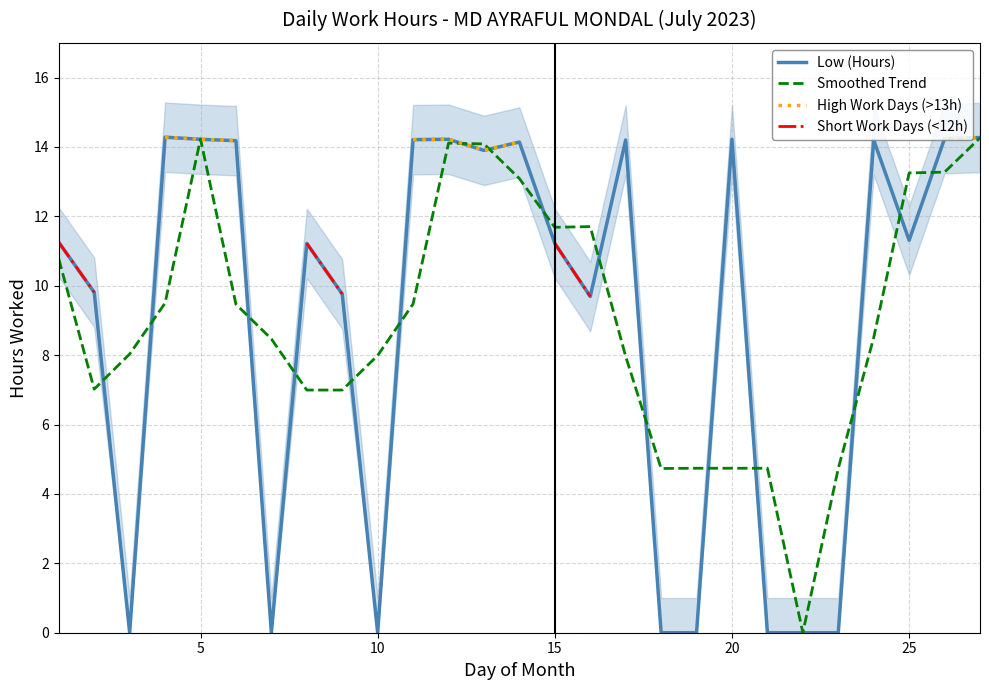

Which series has the largest total across all categories?

Low (Hours)